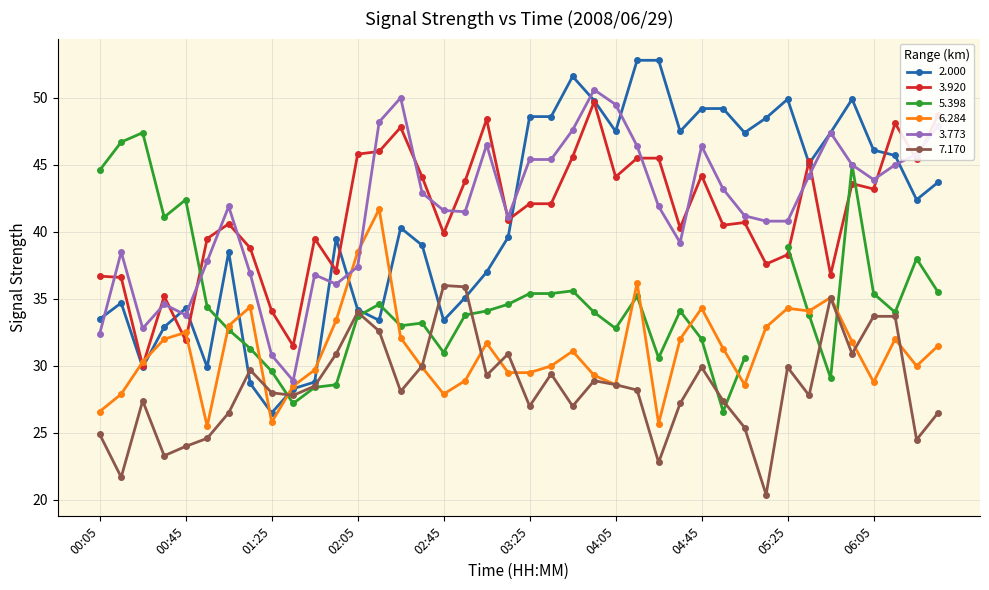

Which series has the widest spread of values?

2.000